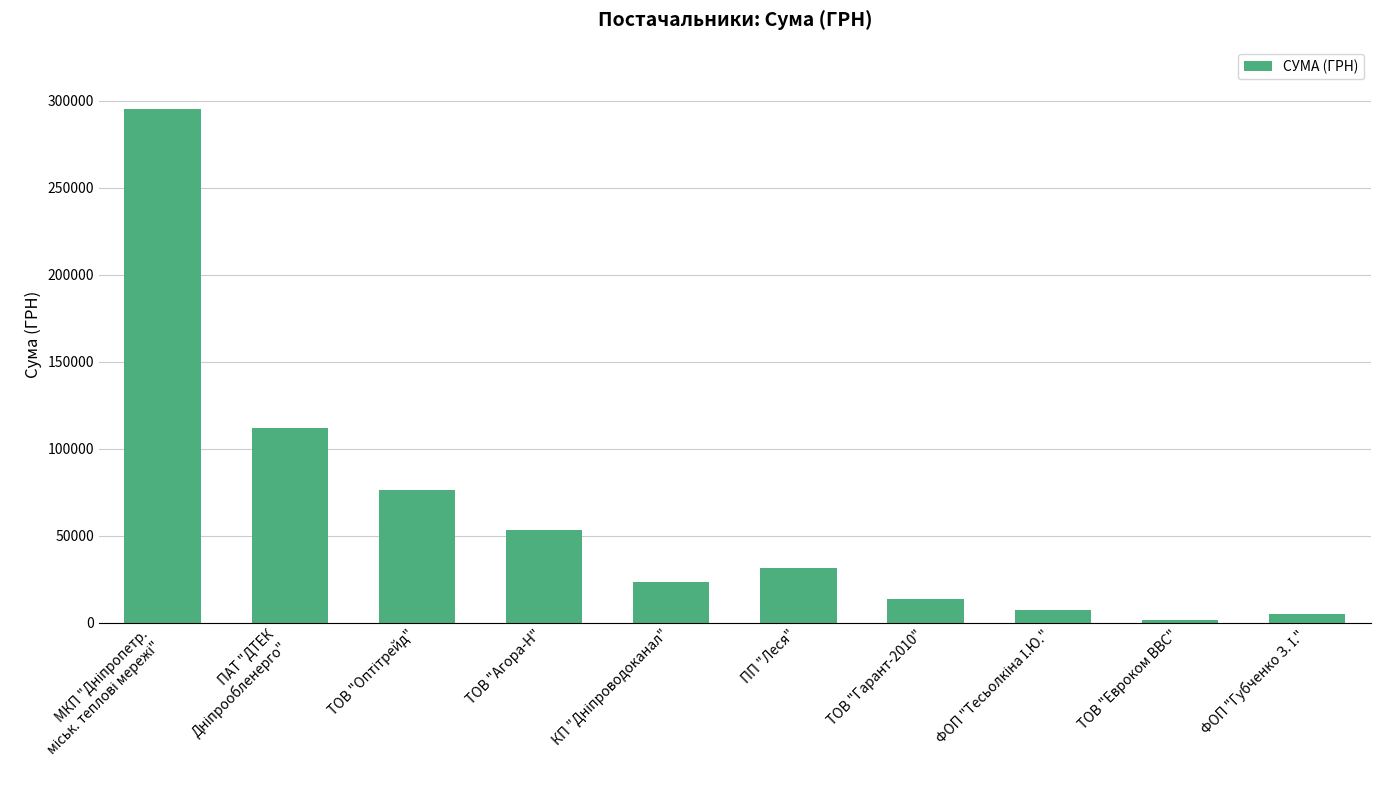

What is the difference between the second highest and second lowest values?

107016.6